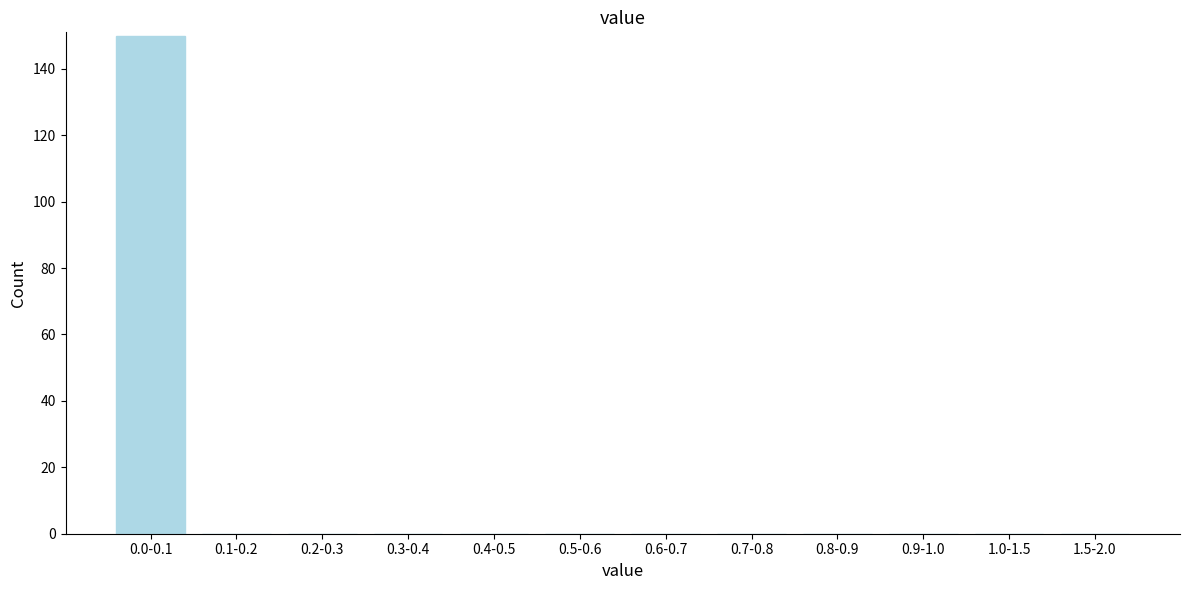

Reading left to right, extract all data points from this chart.

0.0-0.1=150	0.1-0.2=0	0.2-0.3=0	0.3-0.4=0	0.4-0.5=0	0.5-0.6=0	0.6-0.7=0	0.7-0.8=0	0.8-0.9=0	0.9-1.0=0	1.0-1.5=0	1.5-2.0=0